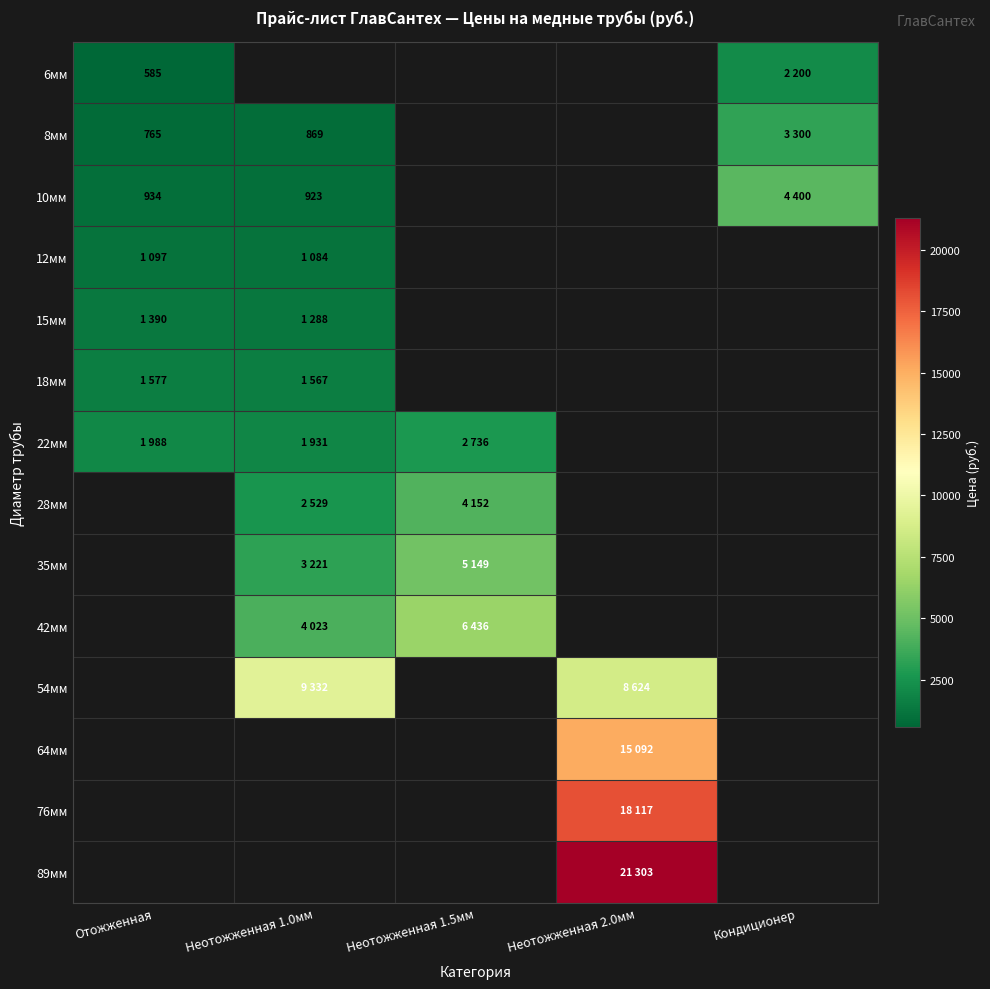

How many series are shown in this chart?

14